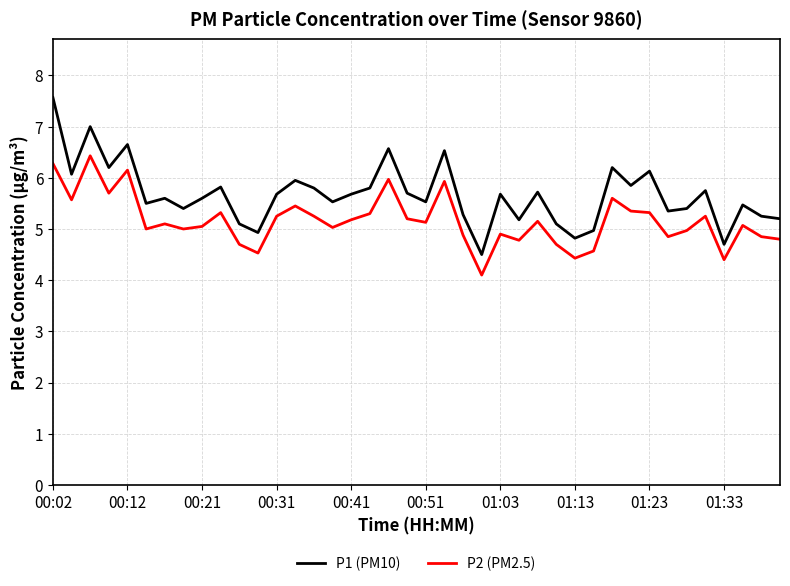

Rank the series by their average value, from highest to lowest.

P1 (PM10), P2 (PM2.5)